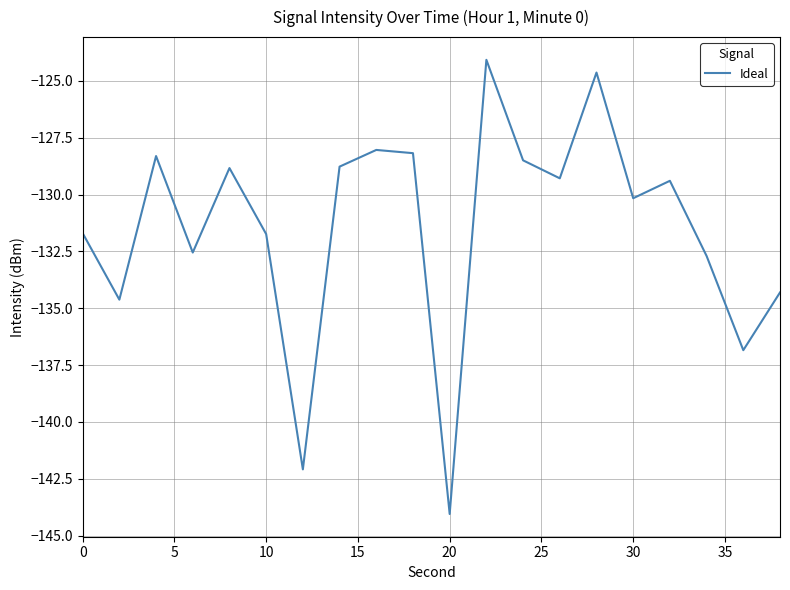

What is the difference between the maximum and minimum values?

20.0